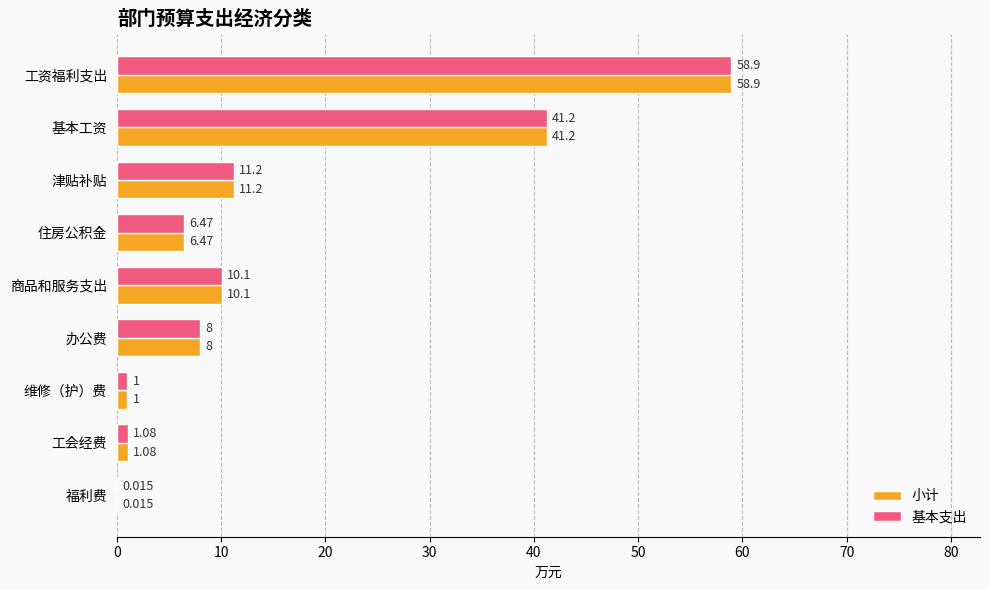

At which label does 小计 reach its peak?

工资福利支出